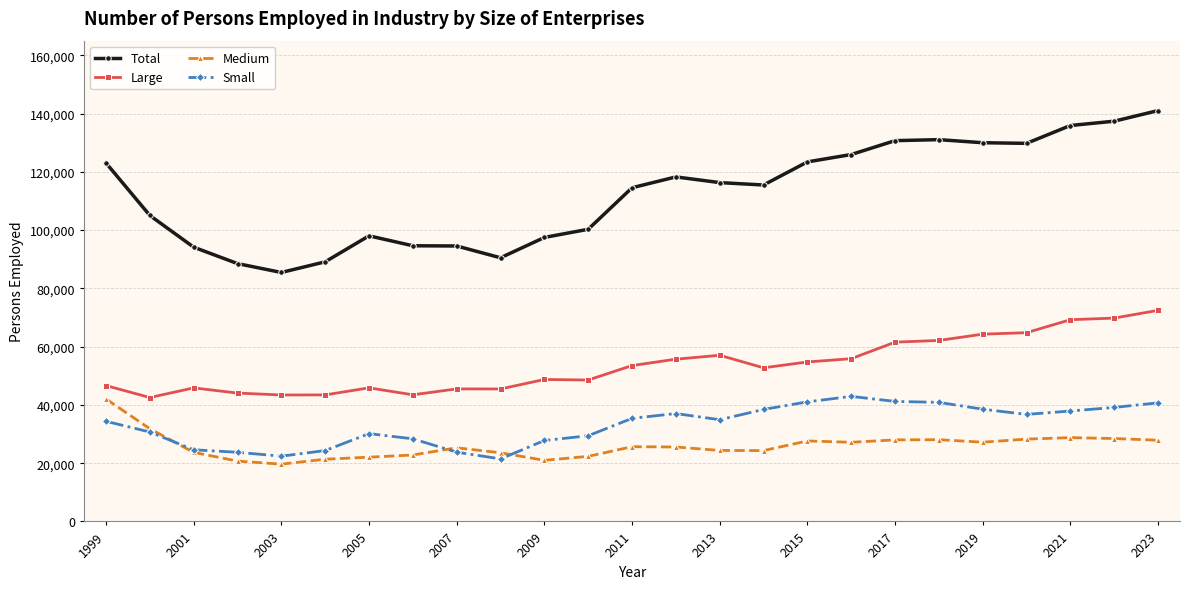

Which series has the widest spread of values?

Total